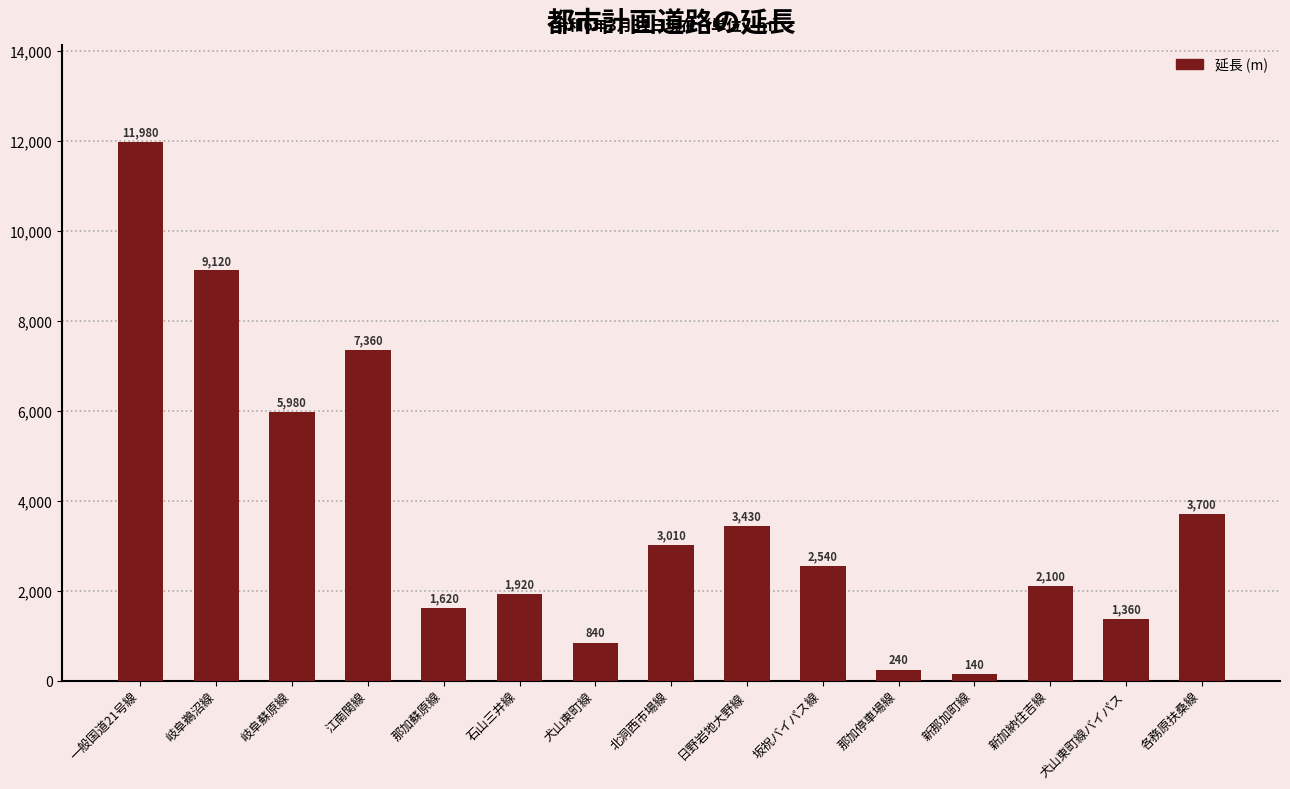

Are the bars grouped side by side (vs. stacked)?

No